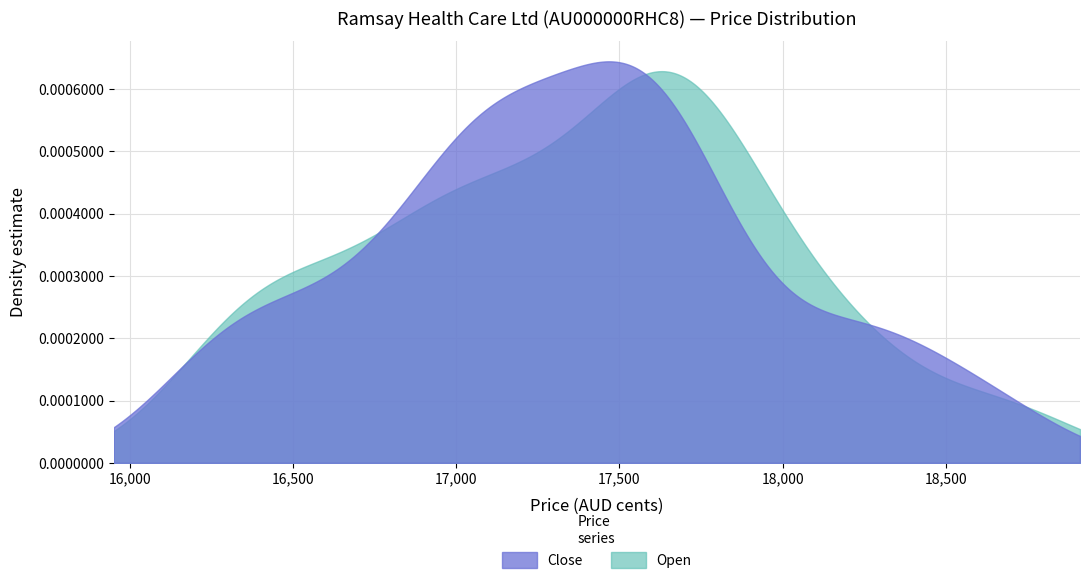

Which series has the largest range (max minus min)?

Close